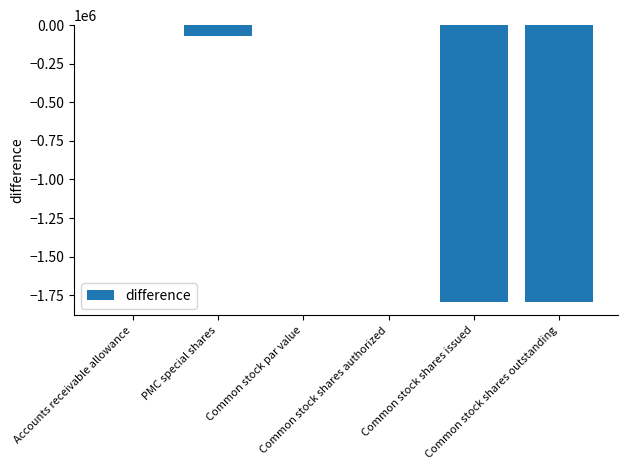

What is the sum of all values?

-3657000